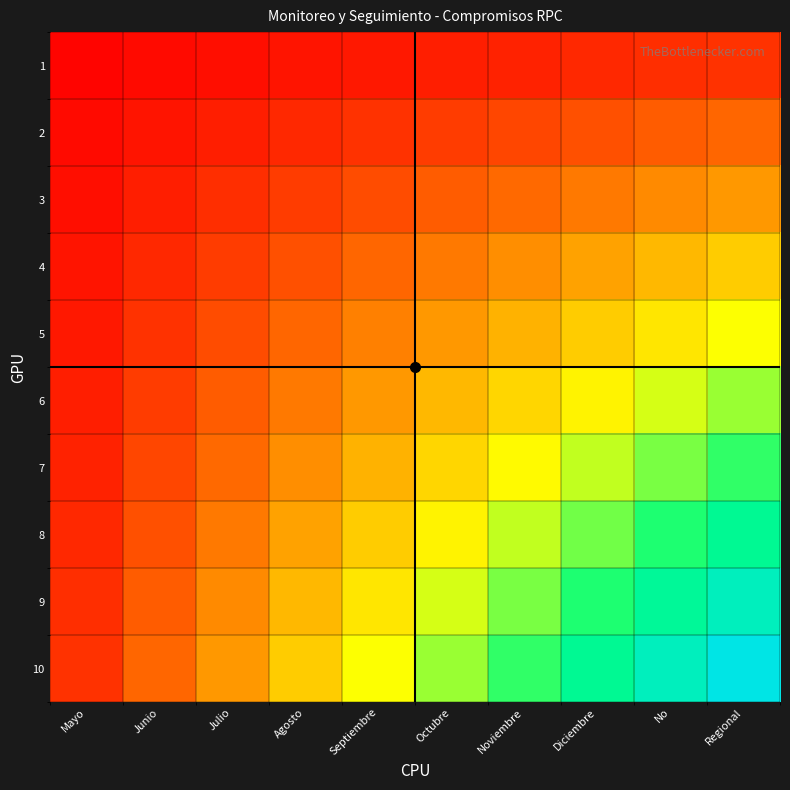

At which category is the sum across all series the highest?

Regional